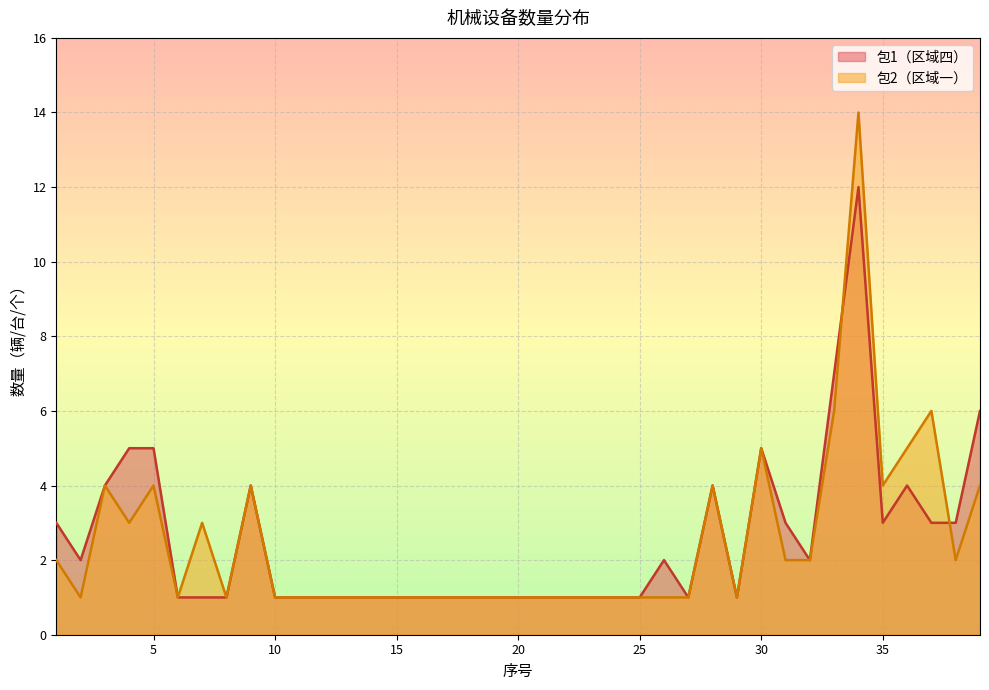

How many interior local valleys does the 包1（区域四） series have?

5